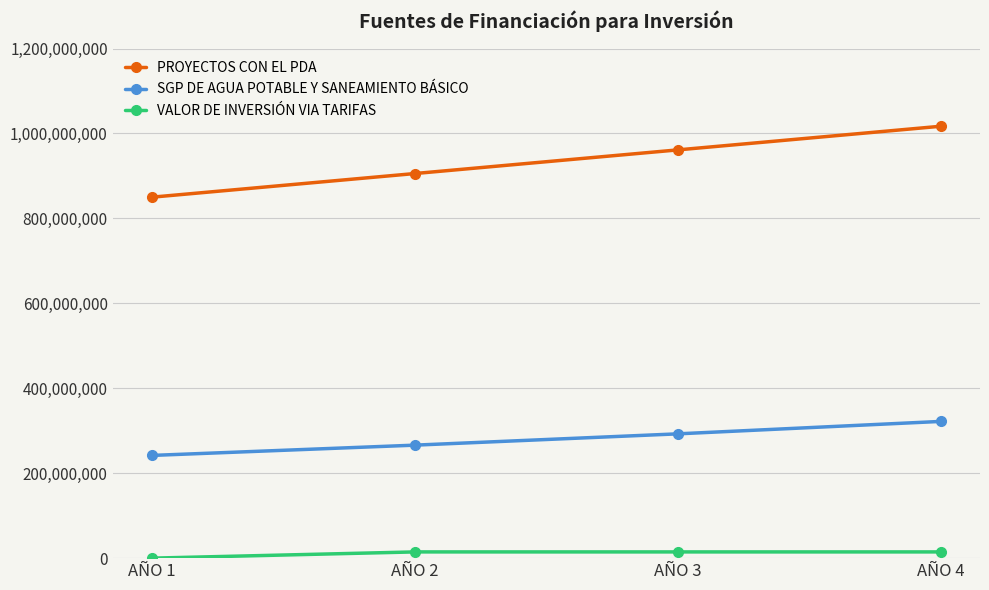

Which series has the widest spread of values?

PROYECTOS CON EL PDA